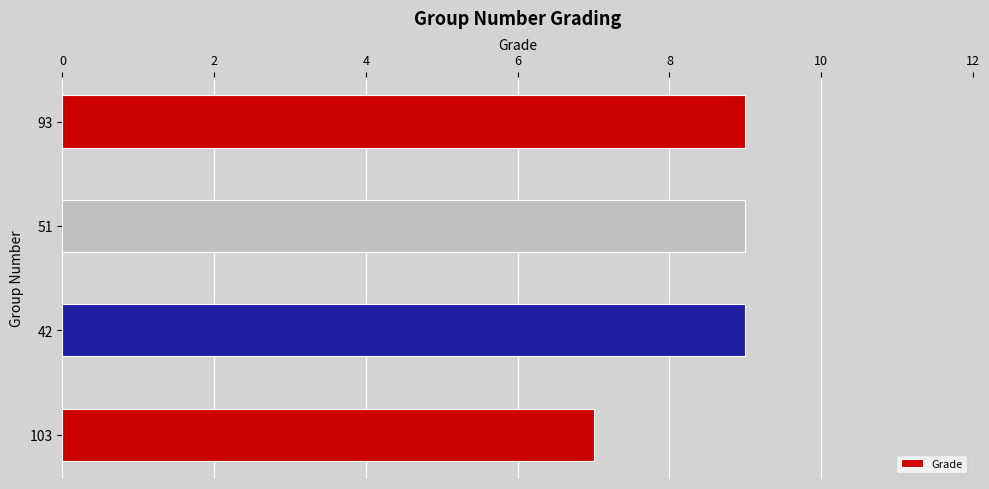

Reading bottom to top, transcribe all the data shown in this chart.

103=7	42=9	51=9	93=9